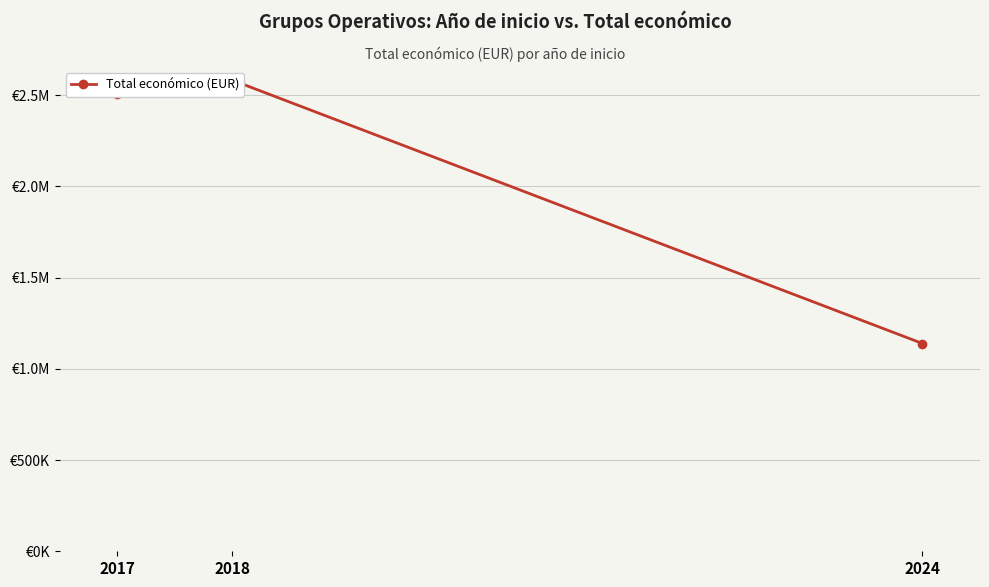

Is this an area chart (filled region under the line)?

No